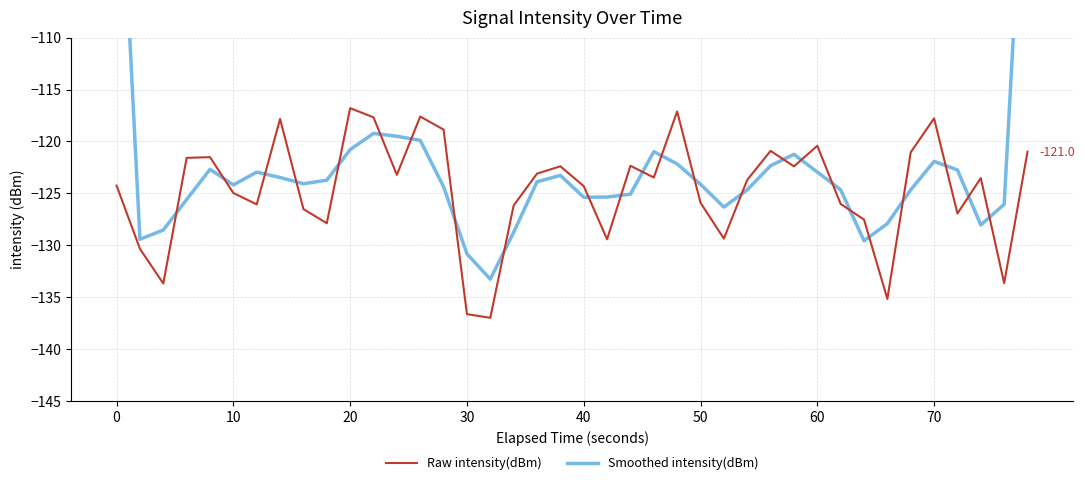

Which series has the largest range (max minus min)?

Smoothed intensity(dBm)